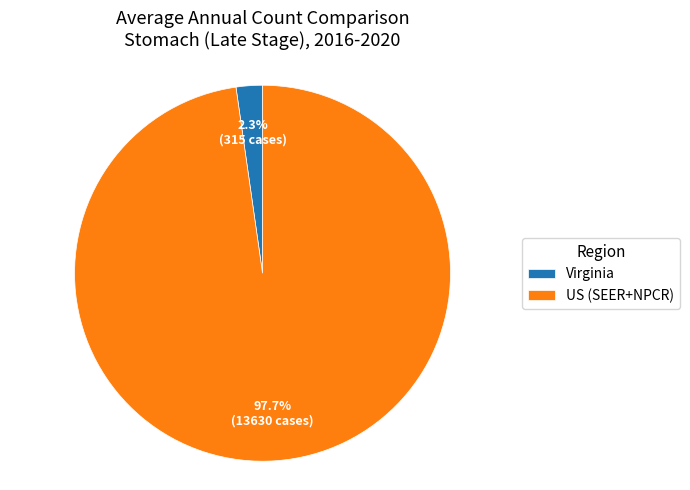

Do US (SEER+NPCR) and Virginia together represent more than half of the pie?

Yes